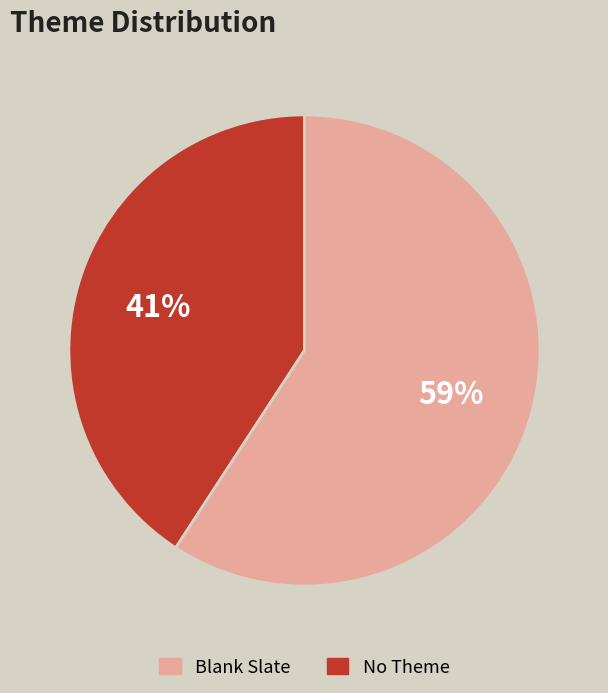

What is the ratio of the value at Blank Slate to the value at No Theme?

0.7